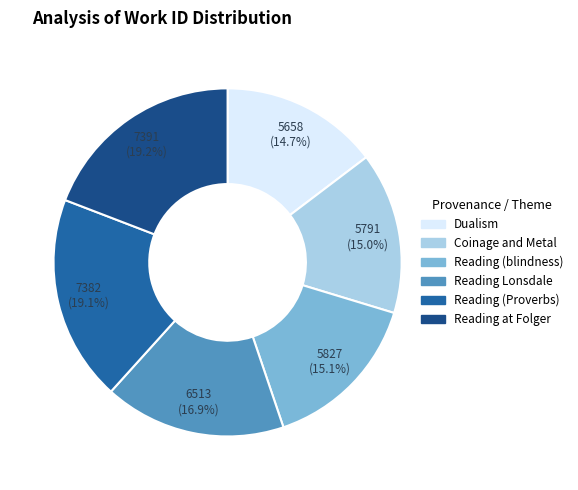

Is the sum of Reading (blindness) and Reading Lonsdale greater than half?

No